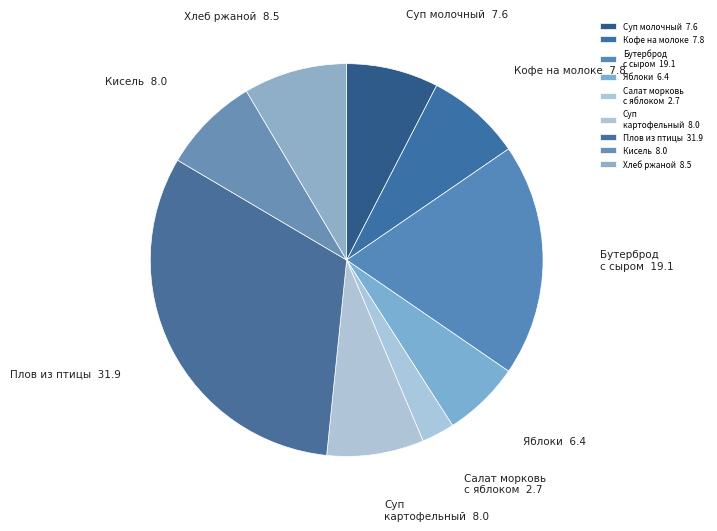

Combined, do Плов из птицы and Яблоки account for over 50%?

No